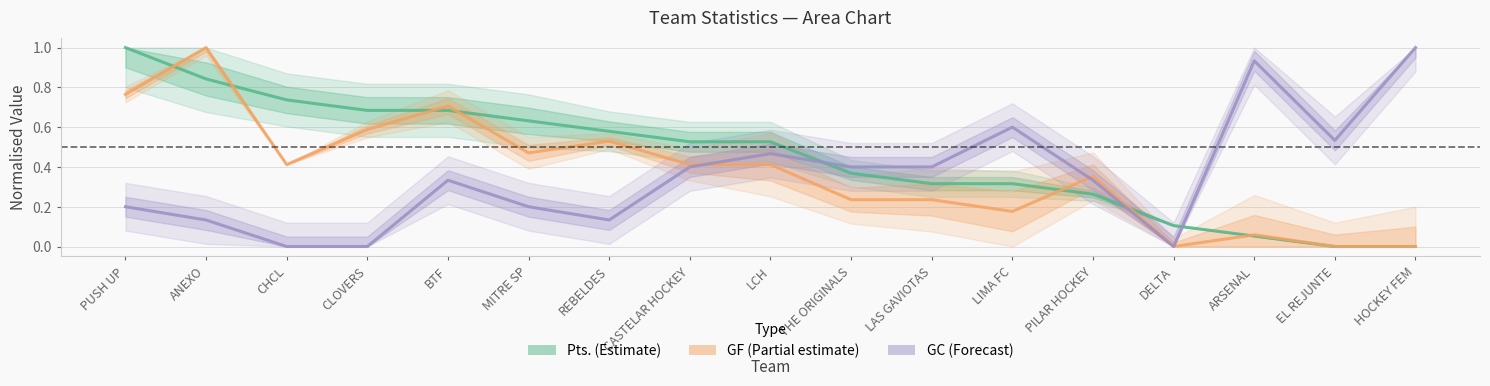

List the labels in order of GF (Partial) value, smallest first.

DELTA, EL REJUNTE, HOCKEY FEM, ARSENAL, LIMA FC, THE ORIGINALS, LAS GAVIOTAS, PILAR HOCKEY, CHCL, CASTELAR HOCKEY, LCH, MITRE SP, REBELDES, CLOVERS, BTF, PUSH UP, ANEXO